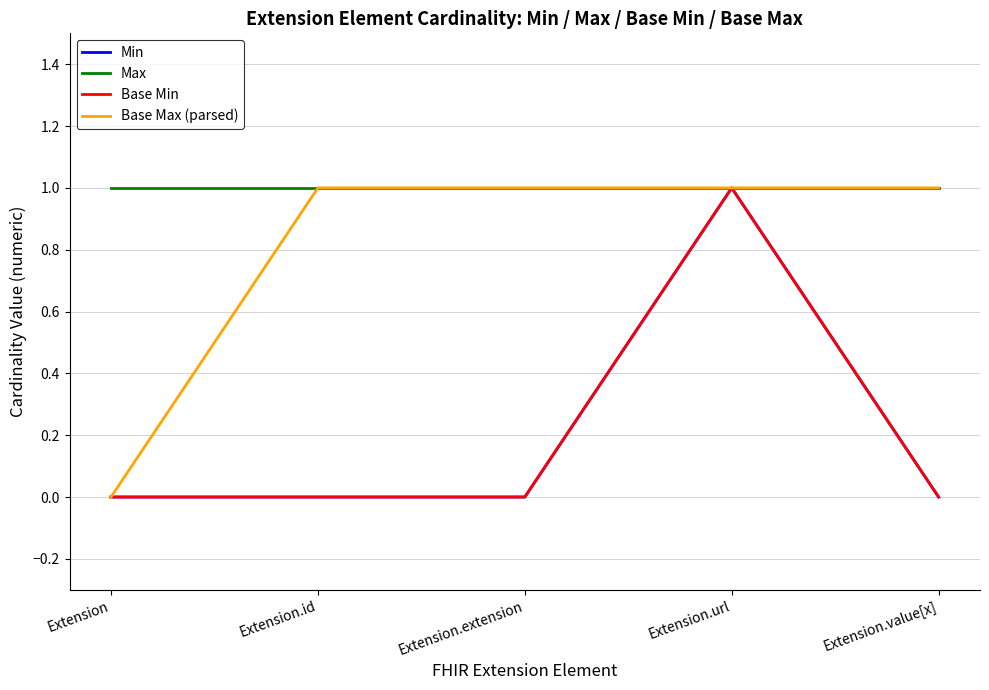

Does the chart display data point markers on the line(s)?

No